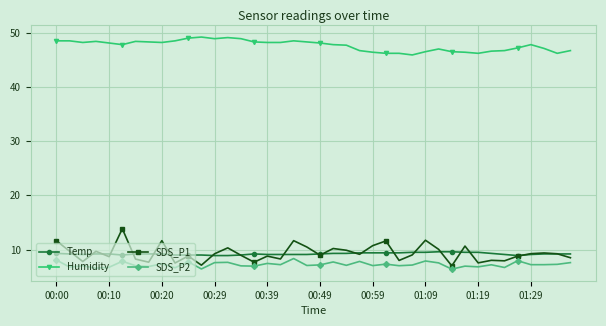

True or false: SDS_P2 and Temp cross at least once.

False